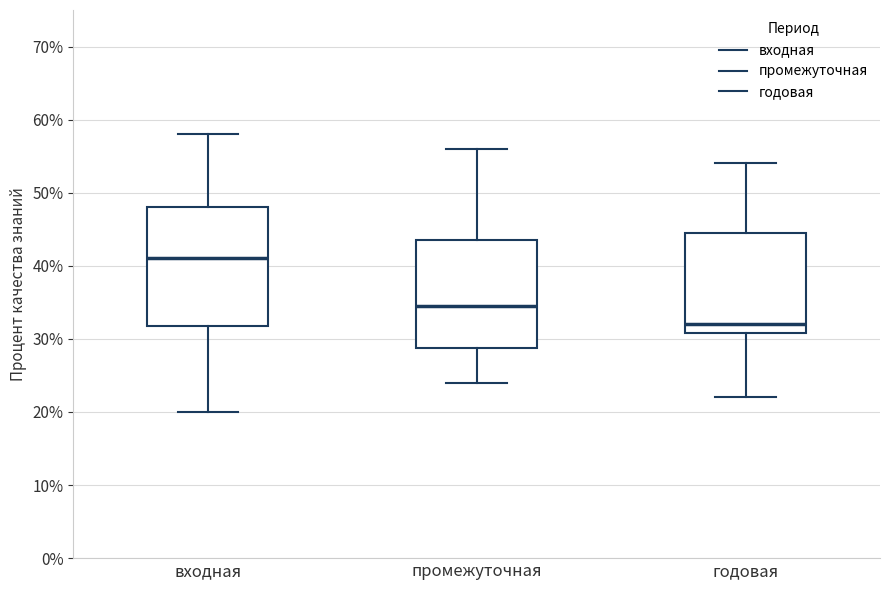

Which box has the lowest median line?

годовая